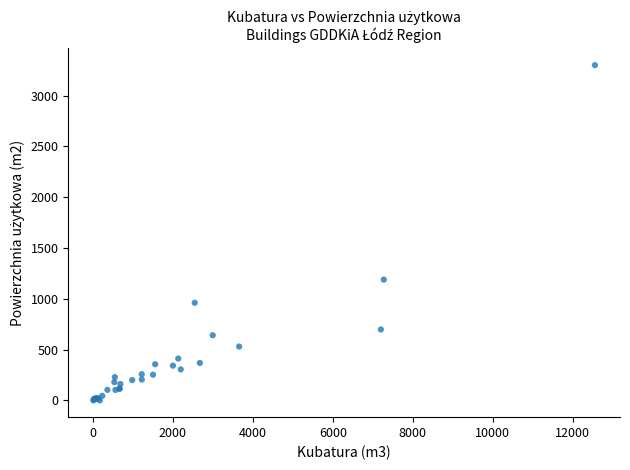

What Y value in the scatter plot is closest to 1650?

1189.0